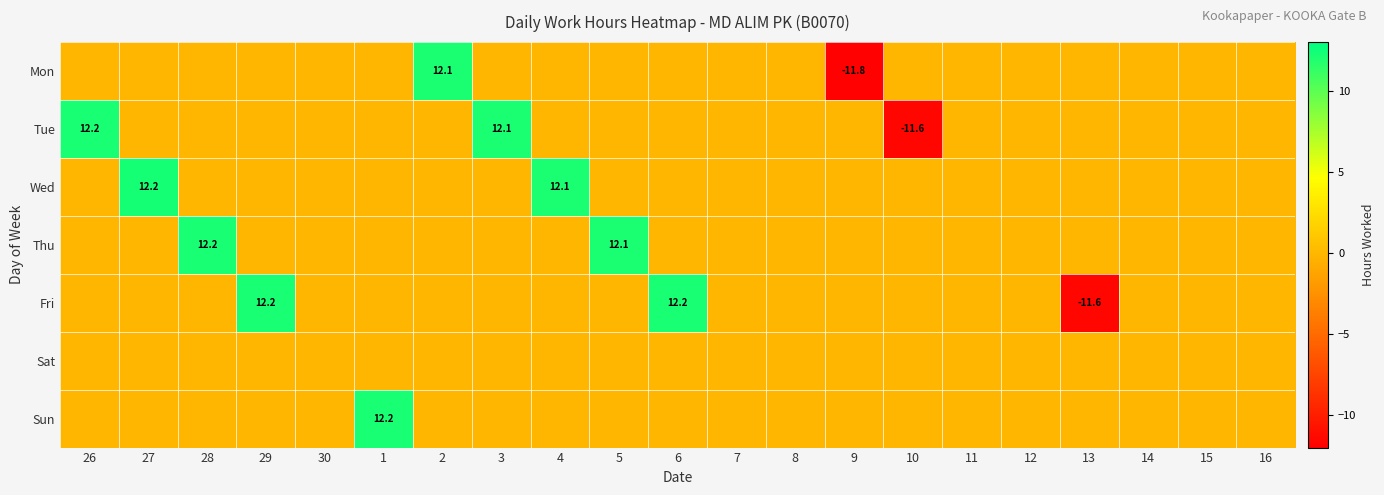

The value of Mon at 2 is 5.8. True or false?

False